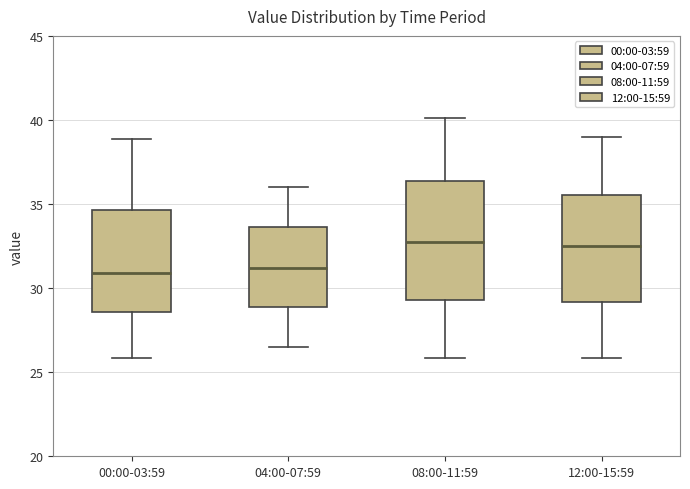

Which box is the tallest, from its lower edge to its upper edge?

08:00-11:59